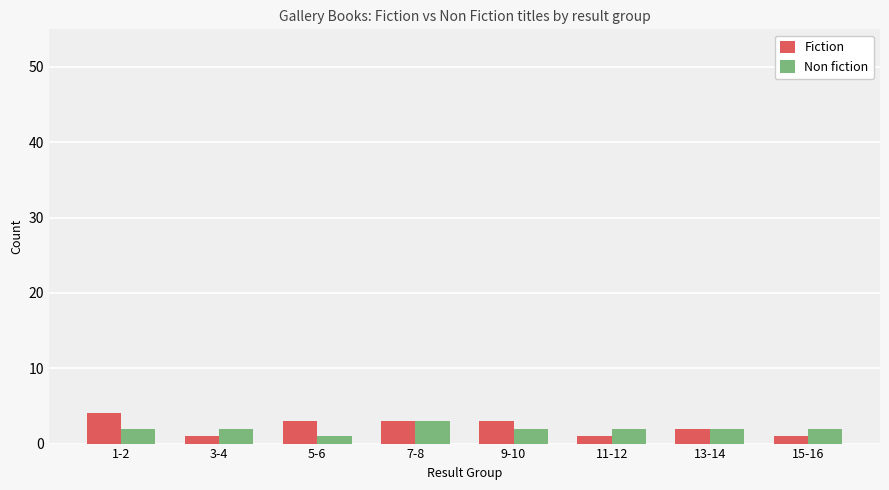

What is the label of the 7th bar from the left?

13-14